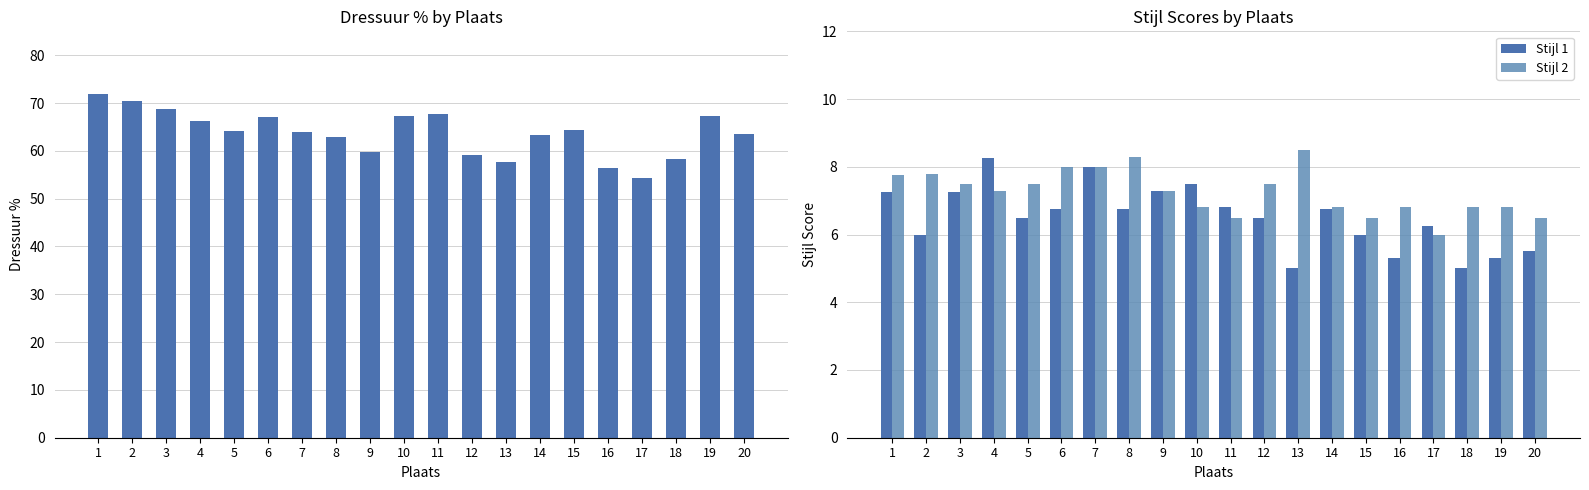

Reading left to right, transcribe all the data shown in this chart.

Dressuur %: 1=71.8	2=70.5	3=68.8	4=66.2	5=64.2	6=67.0	7=64.0	8=63.0	9=59.7	10=67.2	11=67.7	12=59.2	13=57.7	14=63.3	15=64.3	16=56.5	17=54.3	18=58.3	19=67.2	20=63.5
Stijl 1: 1=7.2	2=6.0	3=7.2	4=8.2	5=6.5	6=6.8	7=8.0	8=6.8	9=7.3	10=7.5	11=6.8	12=6.5	13=5.0	14=6.8	15=6.0	16=5.3	17=6.2	18=5.0	19=5.3	20=5.5
Stijl 2: 1=7.8	2=7.8	3=7.5	4=7.3	5=7.5	6=8.0	7=8.0	8=8.3	9=7.3	10=6.8	11=6.5	12=7.5	13=8.5	14=6.8	15=6.5	16=6.8	17=6.0	18=6.8	19=6.8	20=6.5